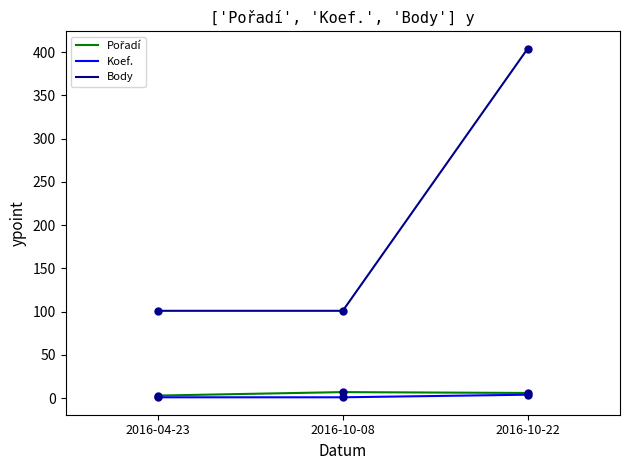

True or false: Body has a value of 145 at 2016-04-23.

False